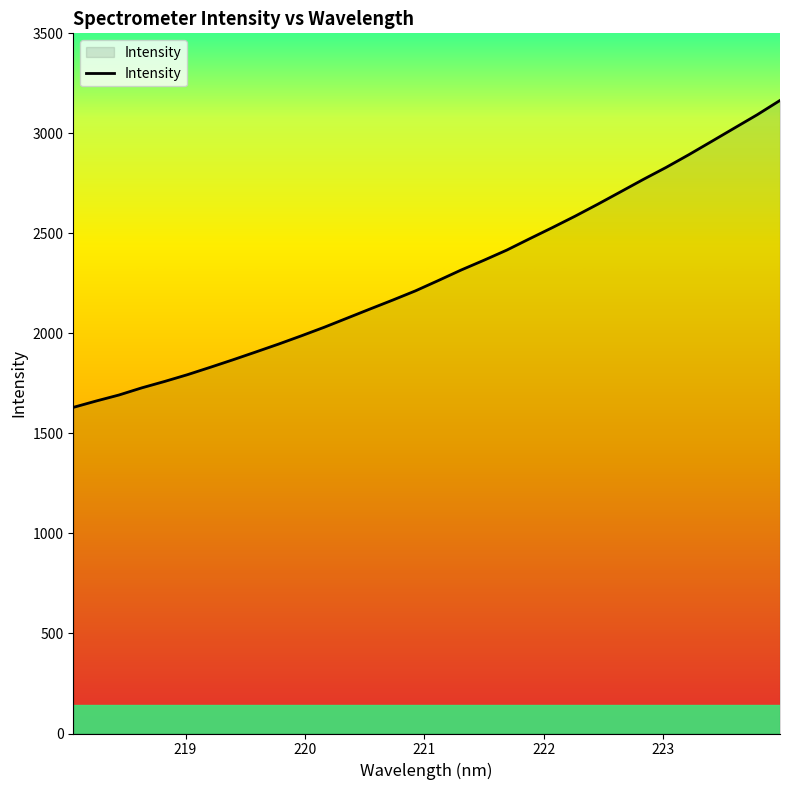

What is the difference between the maximum and minimum values?

1534.4